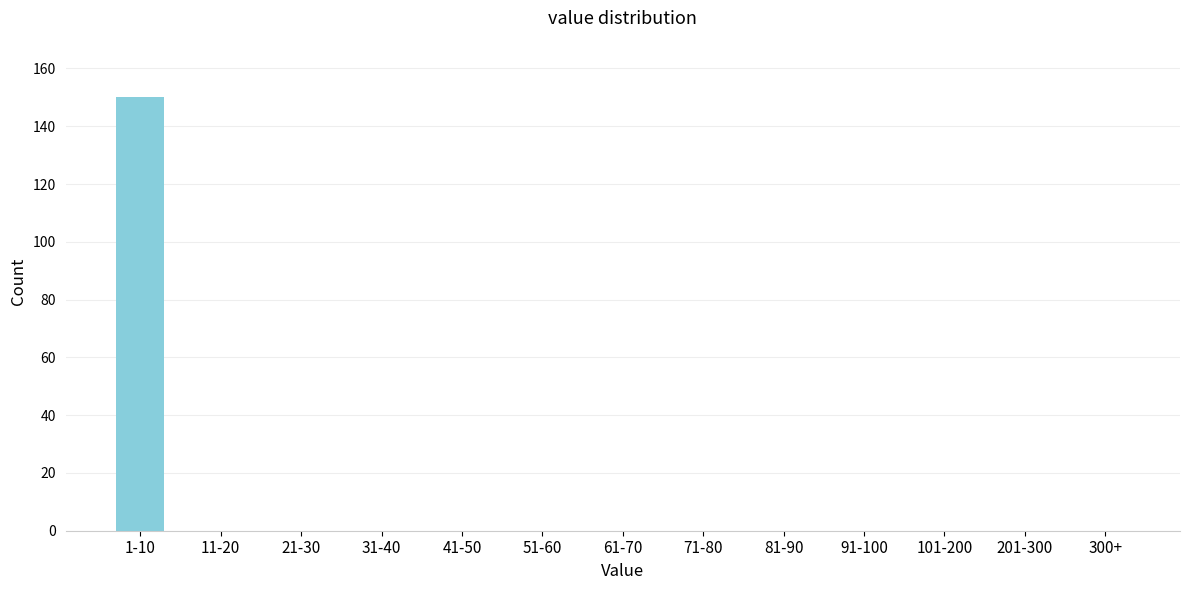

Reading left to right, extract all data points from this chart.

1-10=150	11-20=0	21-30=0	31-40=0	41-50=0	51-60=0	61-70=0	71-80=0	81-90=0	91-100=0	101-200=0	201-300=0	300+=0